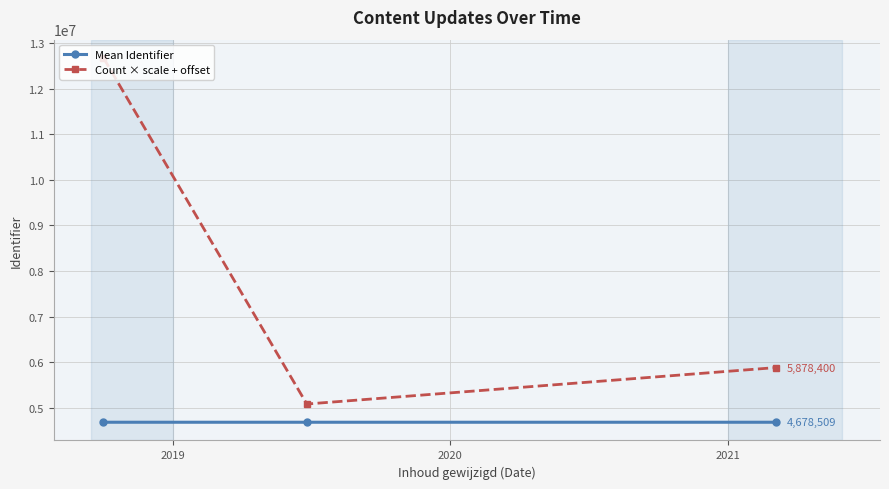

What is the value of the Count × scale + offset point at the 2nd from the left?

5078400.0